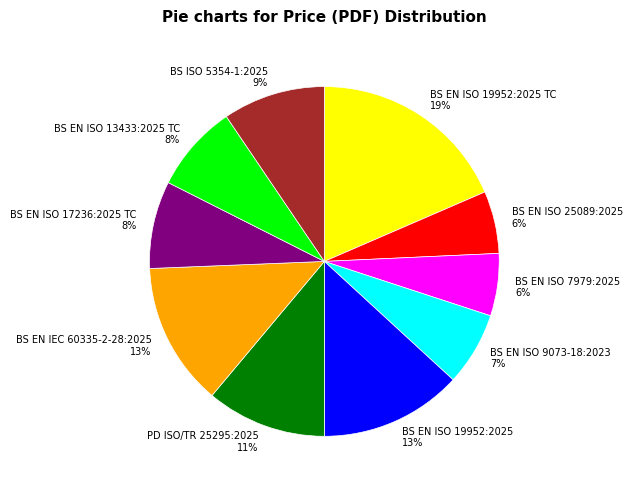

Is it true that BS EN ISO 17236:2025 TC 8% is 8% of the pie?

True